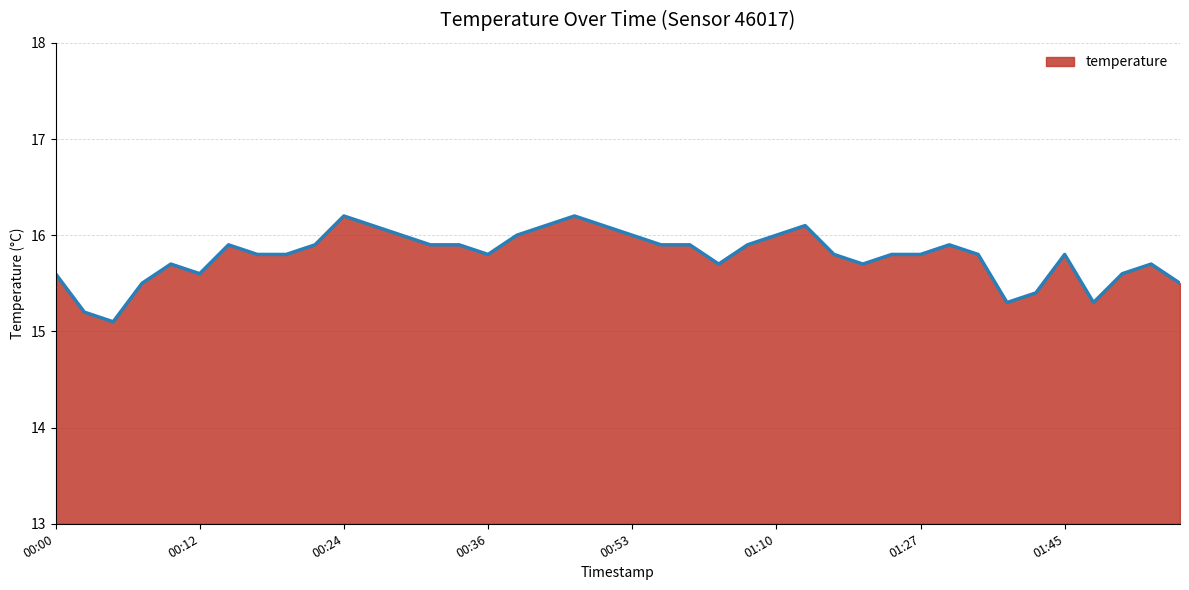

What is the minimum value shown in the chart?

15.1